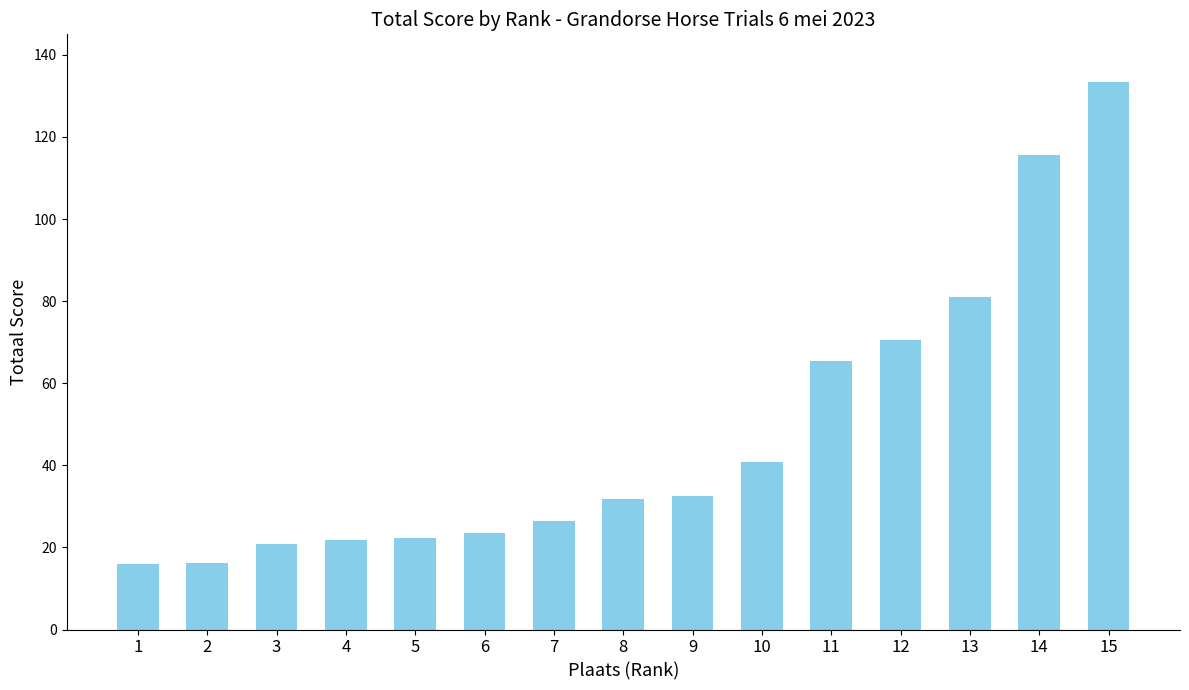

What is the greatest value displayed?

133.3